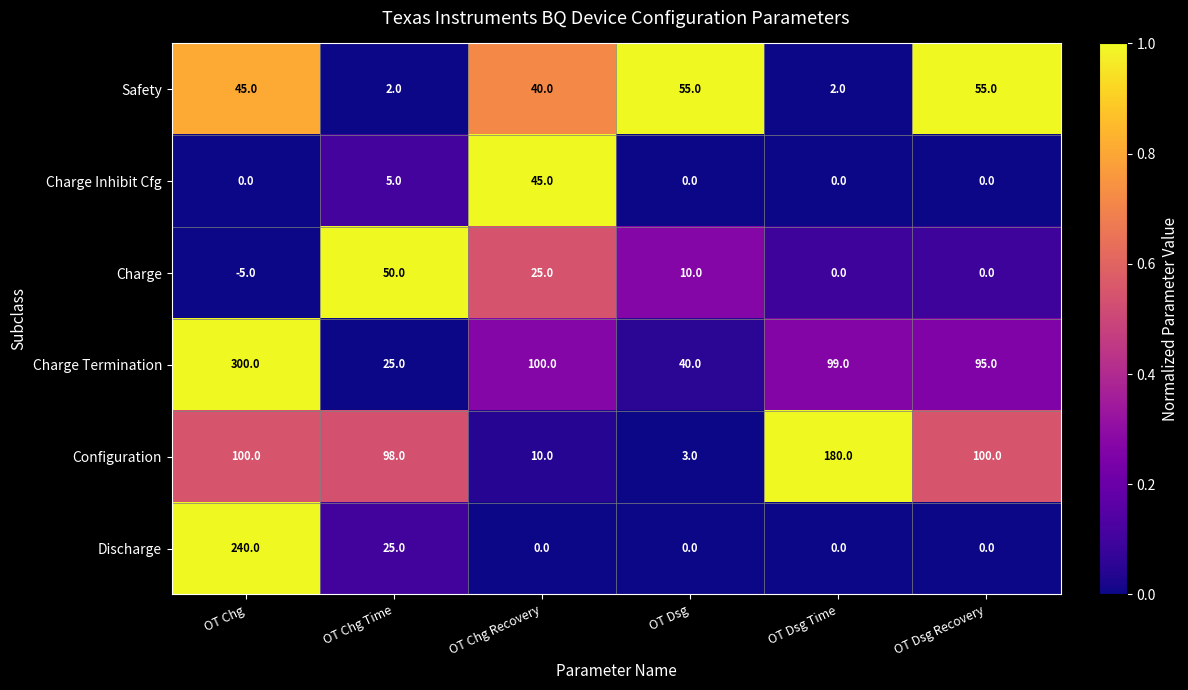

Which series has the largest total across all categories?

Charge Termination